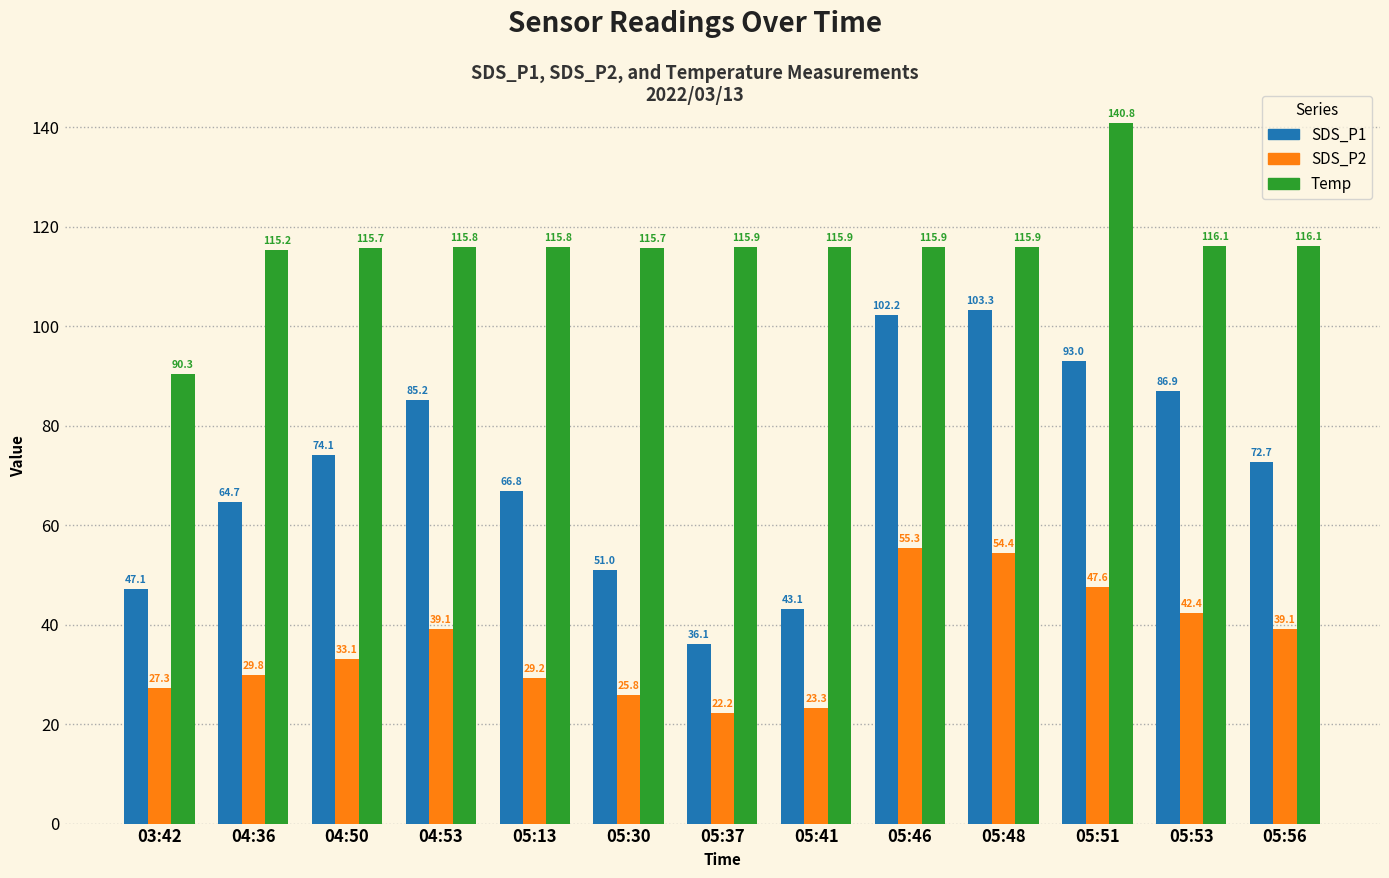

Is it true that SDS_P1 equals 43.1 at 05:41?

True